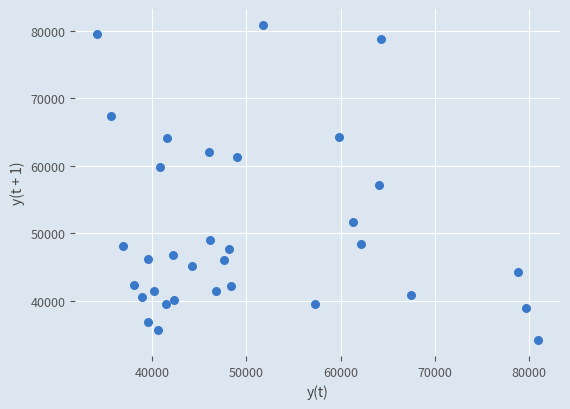

What is the range of Y values (max minus min)?

46738